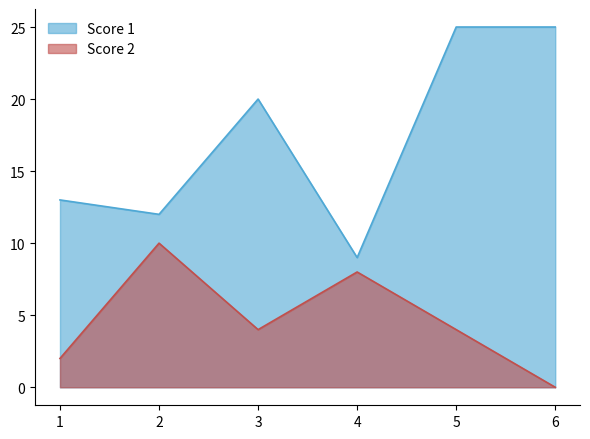

How many lines are shown in the chart?

2